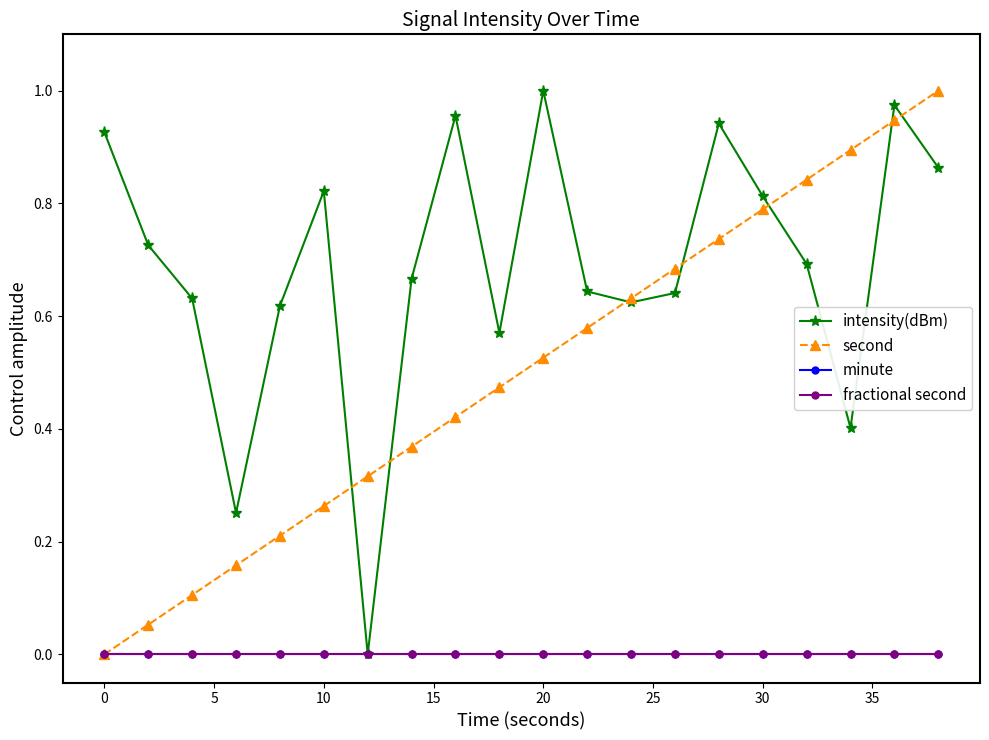

Does the chart display data point markers on the line(s)?

Yes